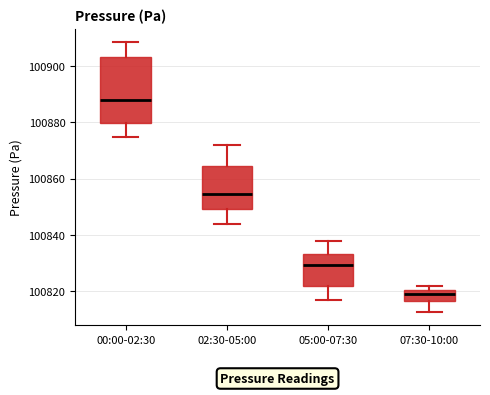

Where does the lower whisker of the box for 07:30-10:00 end on the y-axis? The values are not printed on the chart, so give them approximately, as read against the axis.

100812